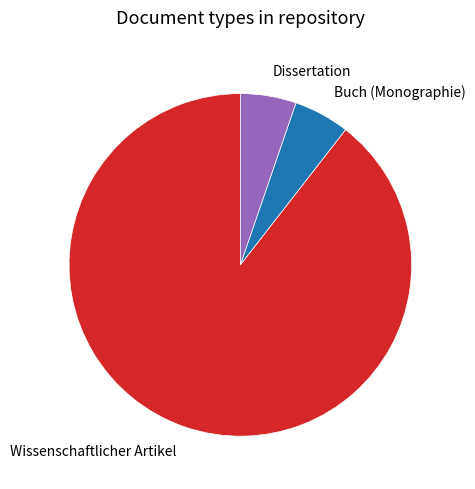

Is it true that Dissertation is 5% of the pie?

True